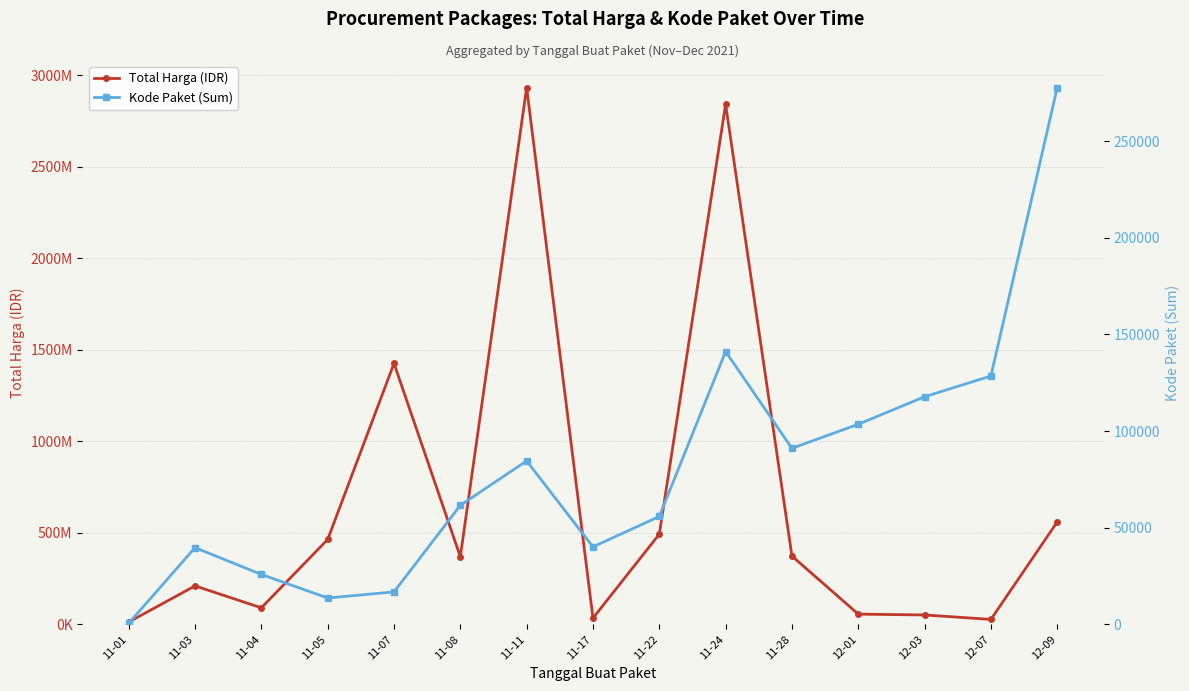

What are all the series names shown in the legend?

Total Harga (IDR), Kode Paket (Sum)